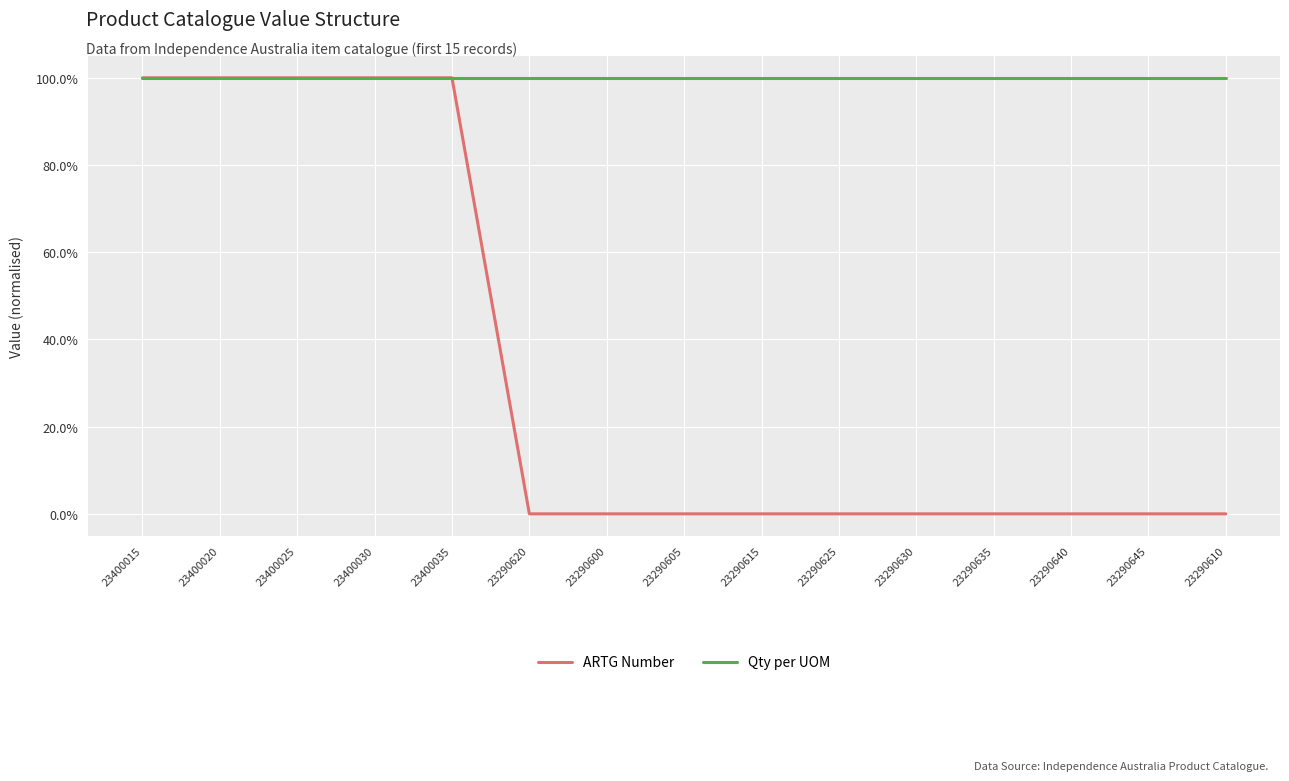

Which series has the largest total across all categories?

Qty per UOM